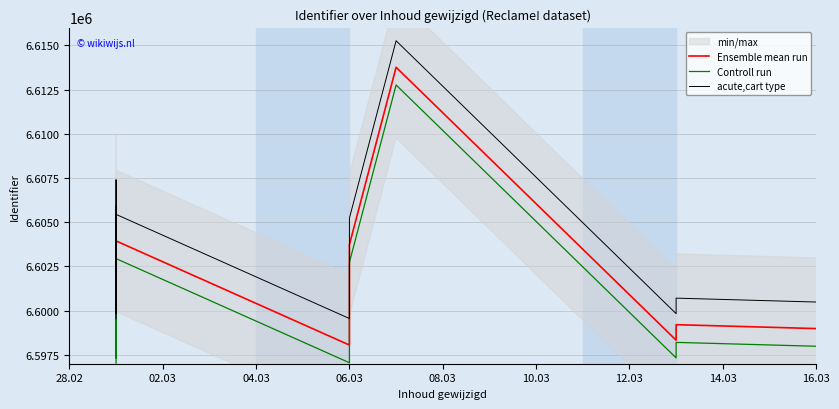

True or false: Ensemble mean run has more than 1 interior local peaks.

True